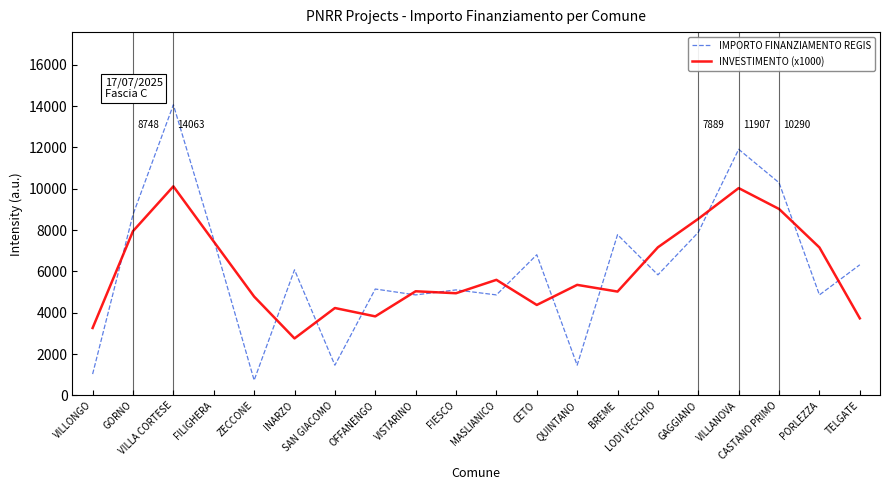

The IMPORTO FINANZIAMENTO REGIS series shows 4860.0 at PORLEZZA. True or false?

True